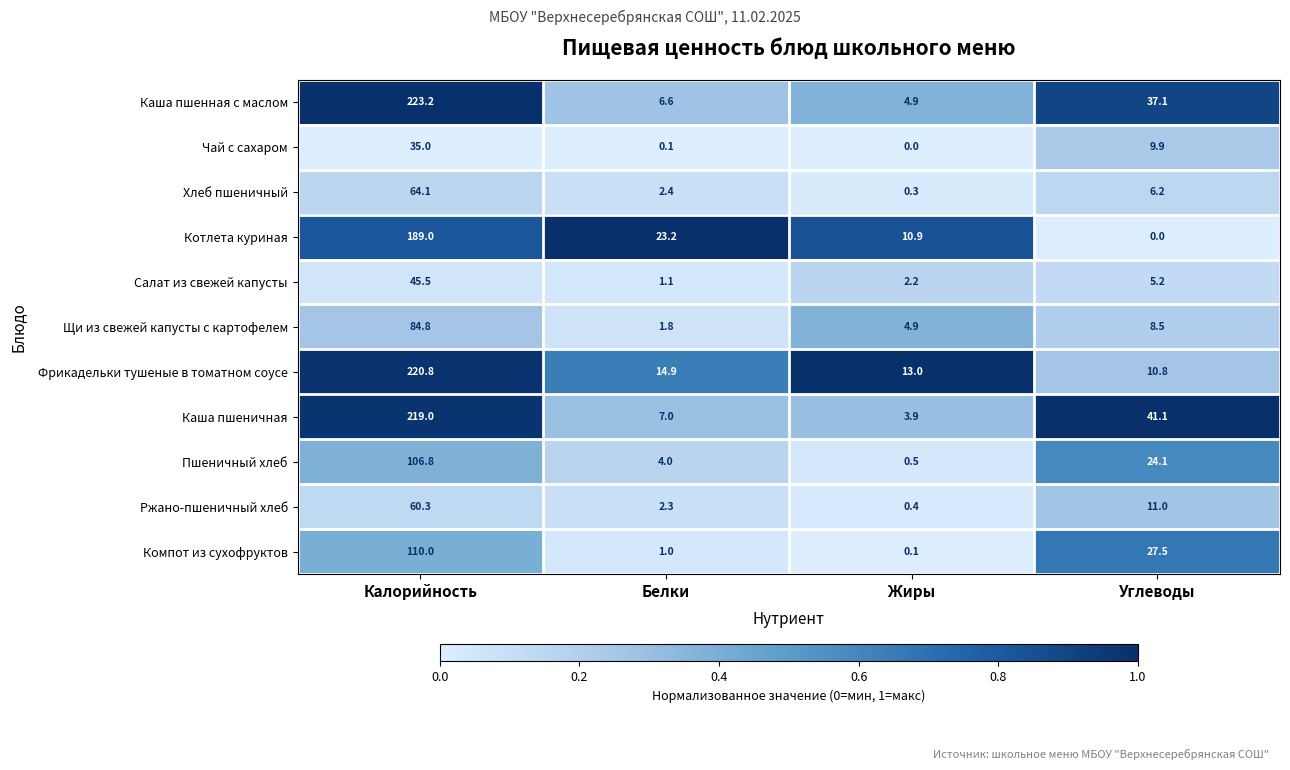

Between Калорийность and Жиры, which series saw the biggest shift?

Каша пшенная с маслом